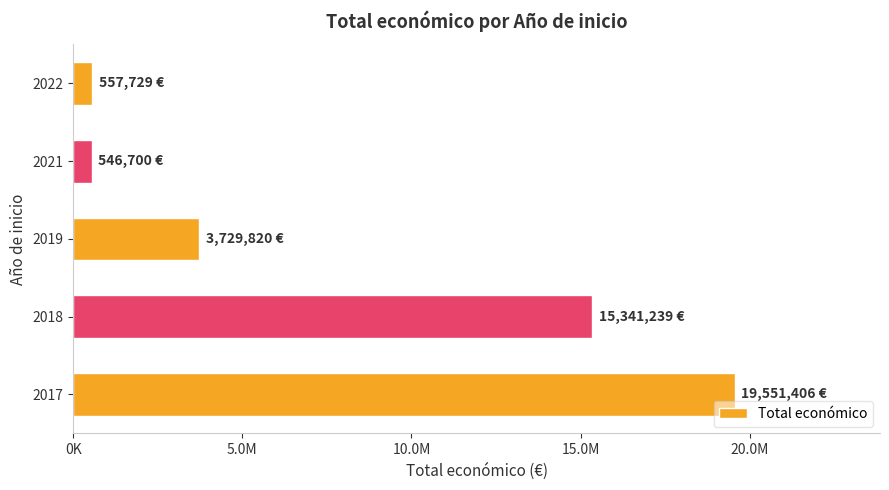

What is the difference between the maximum and minimum values?

19004706